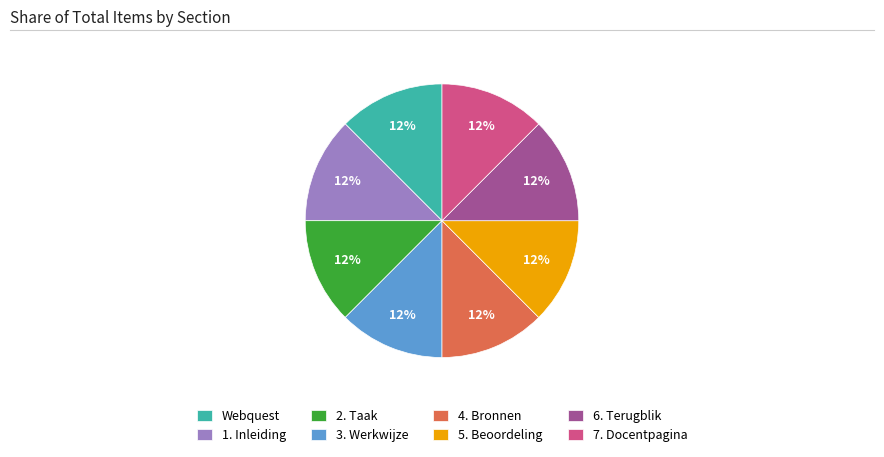

Is there any slice that represents more than half of the pie?

No